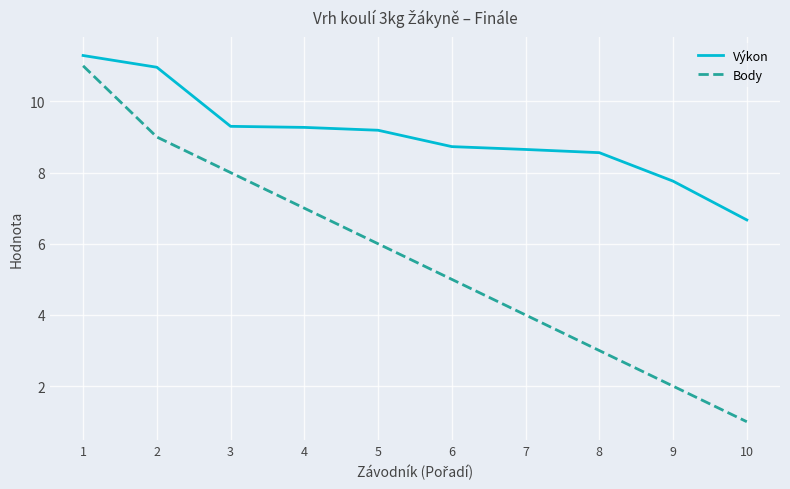

What is the difference between the maximum and minimum values in the Výkon series?

4.6